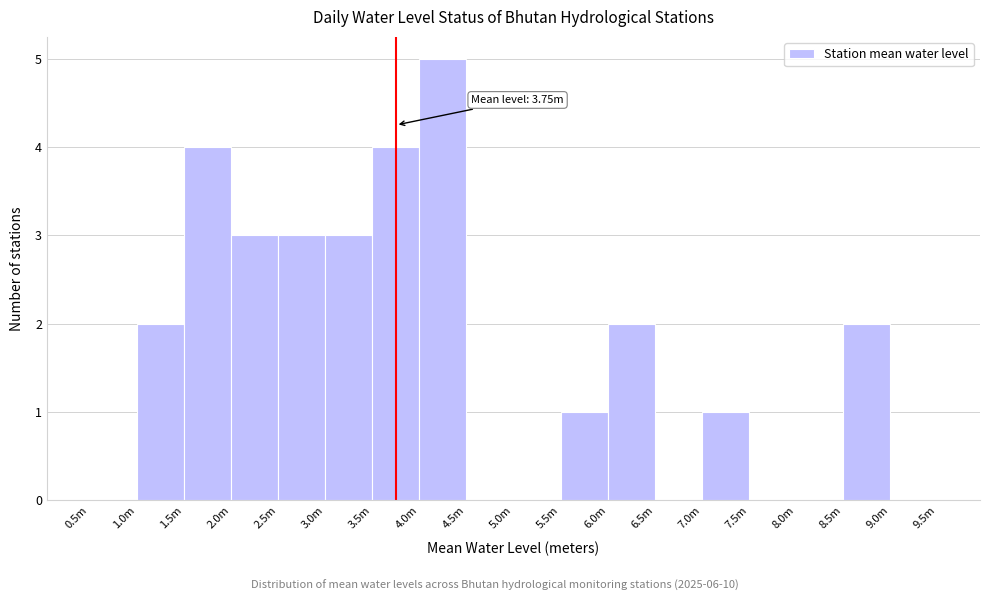

Reading right to left, transcribe all the data shown in this chart.

9.0m=0	8.5m=2	8.0m=0	7.5m=0	7.0m=1	6.5m=0	6.0m=2	5.5m=1	5.0m=0	4.5m=0	4.0m=5	3.5m=4	3.0m=3	2.5m=3	2.0m=3	1.5m=4	1.0m=2	0.5m=0